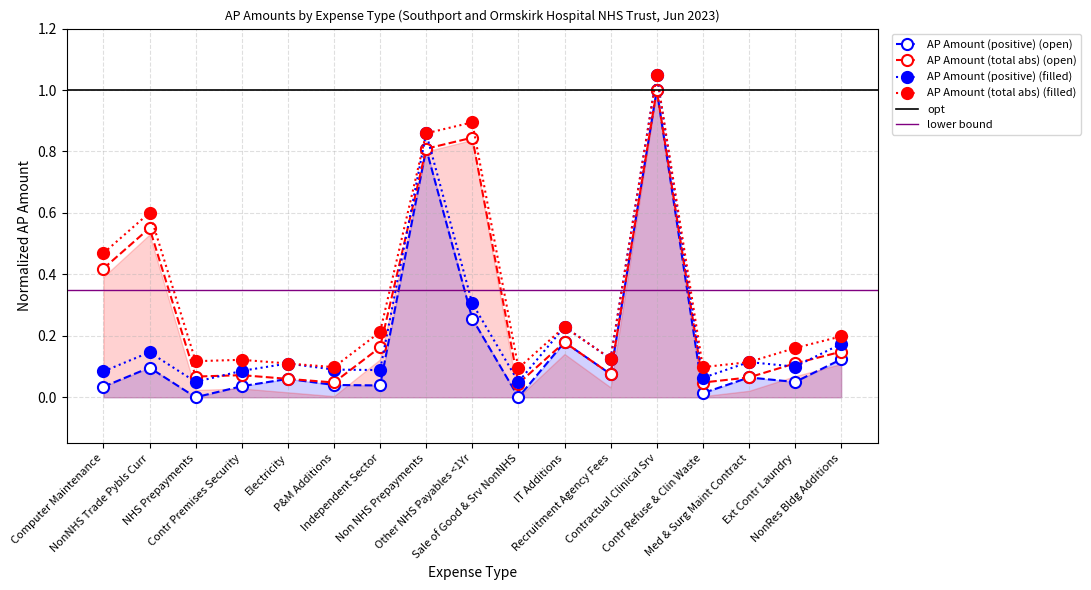

Does the chart display data point markers on the line(s)?

Yes